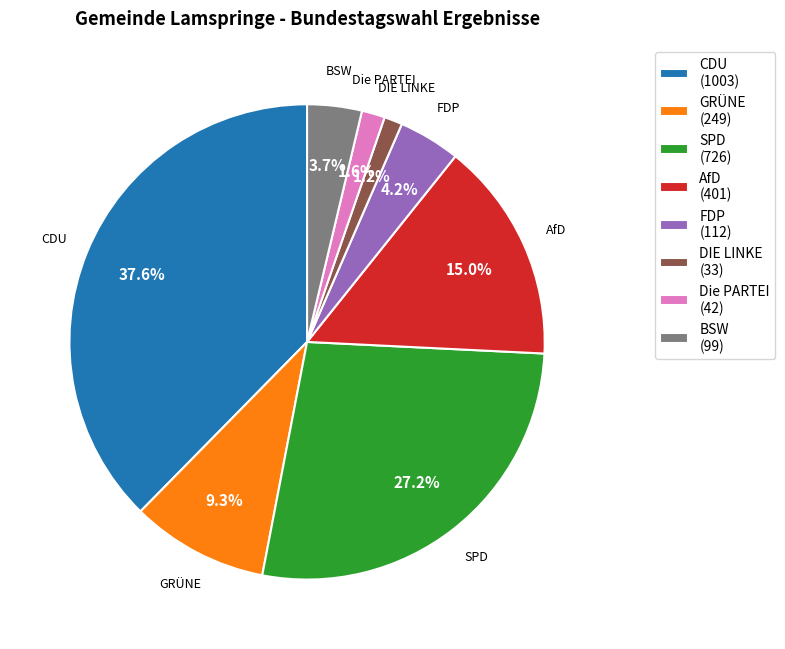

What percentage do Die PARTEI and BSW together represent?

5.3%